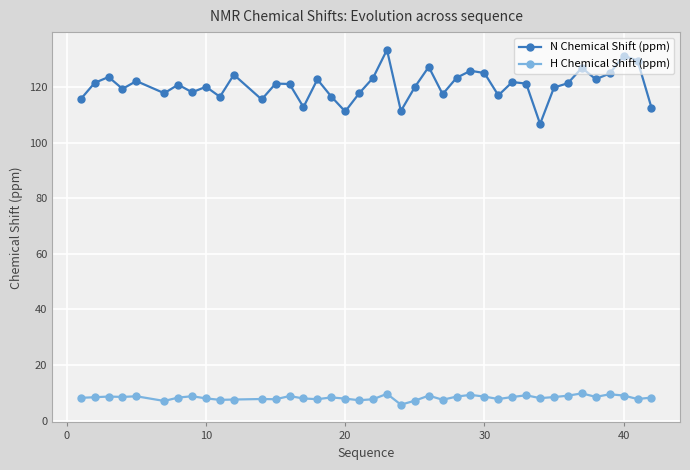

True or false: N Chemical Shift (ppm) and H Chemical Shift (ppm) intersect in this chart.

False